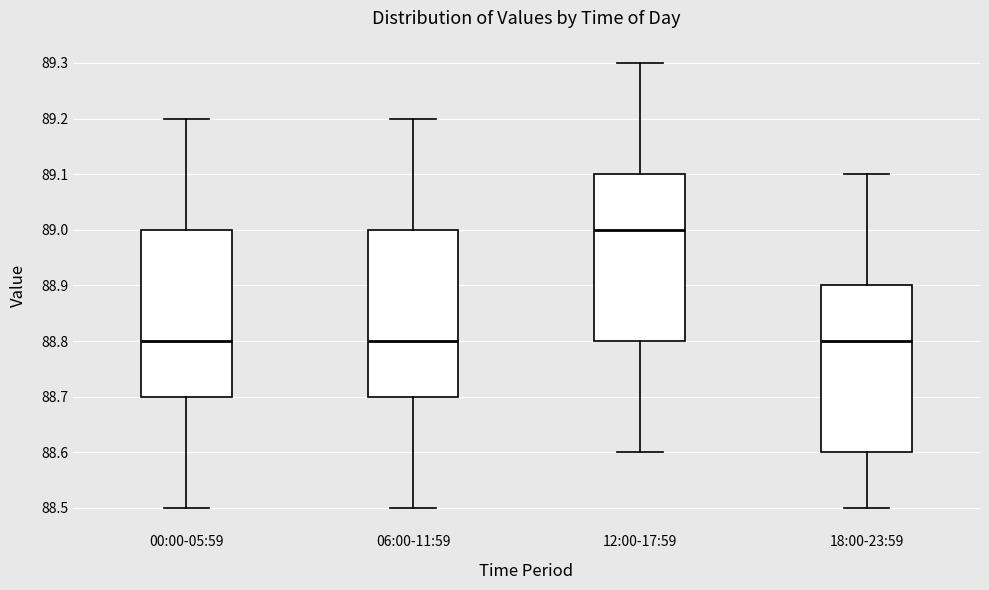

Where is the upper edge of the box for 12:00-17:59 on the y-axis? The values are not printed on the chart, so give them approximately, as read against the axis.

89.1